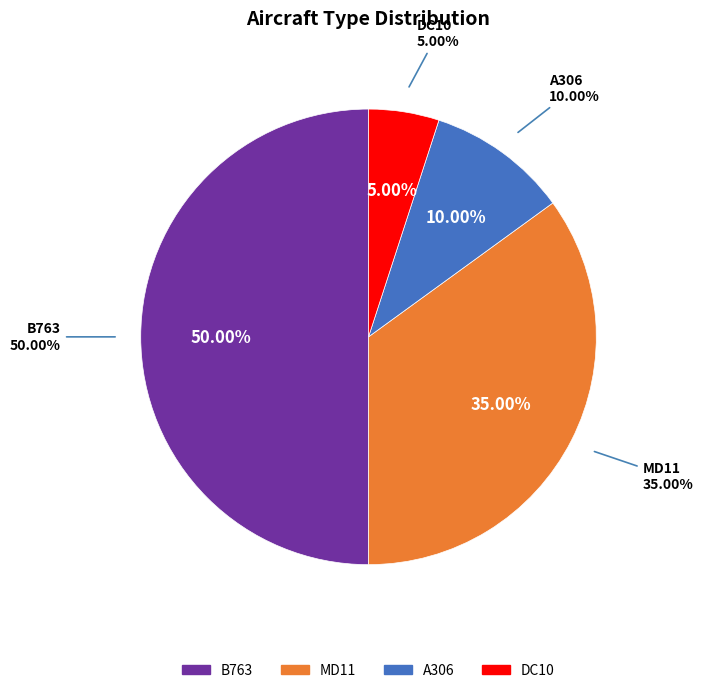

Does MD11 represent more than half of the total?

No